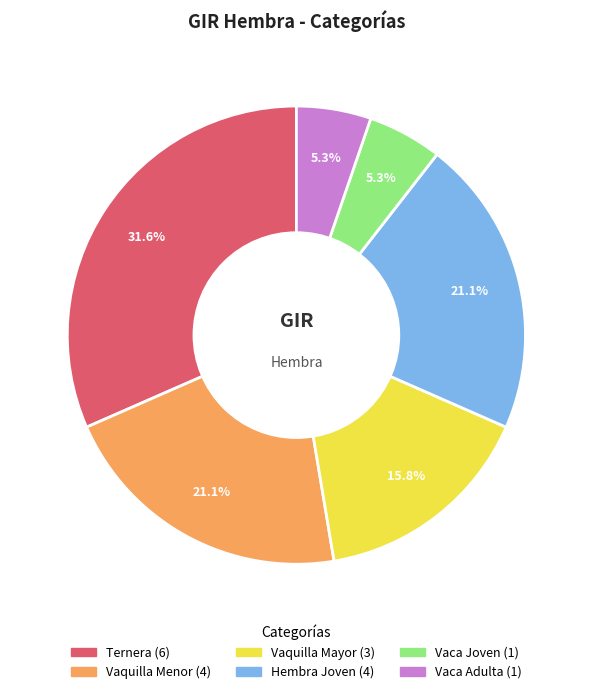

To the nearest percent, what is the average slice percentage?

17%